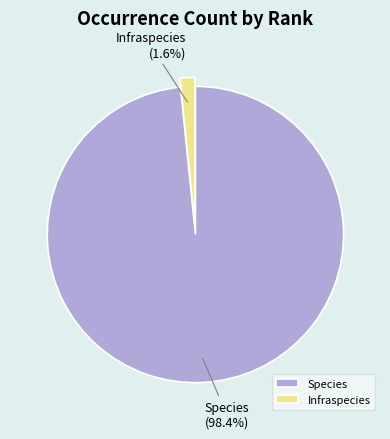

Is there any slice that represents more than half of the pie?

Yes